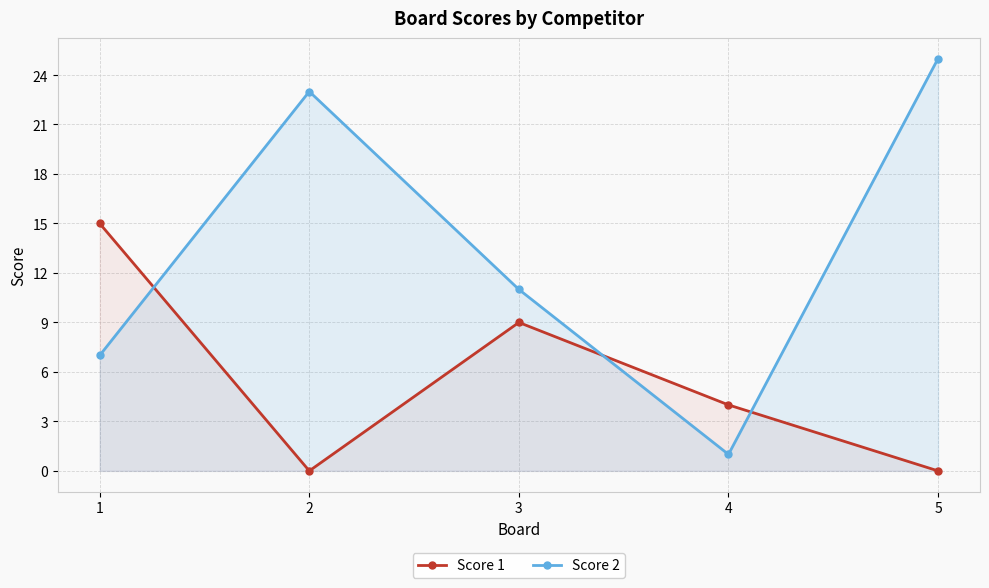

Reading left to right, list all the values displayed in this chart.

Score 1: 1=15	2=0	3=9	4=4	5=0
Score 2: 1=7	2=23	3=11	4=1	5=25